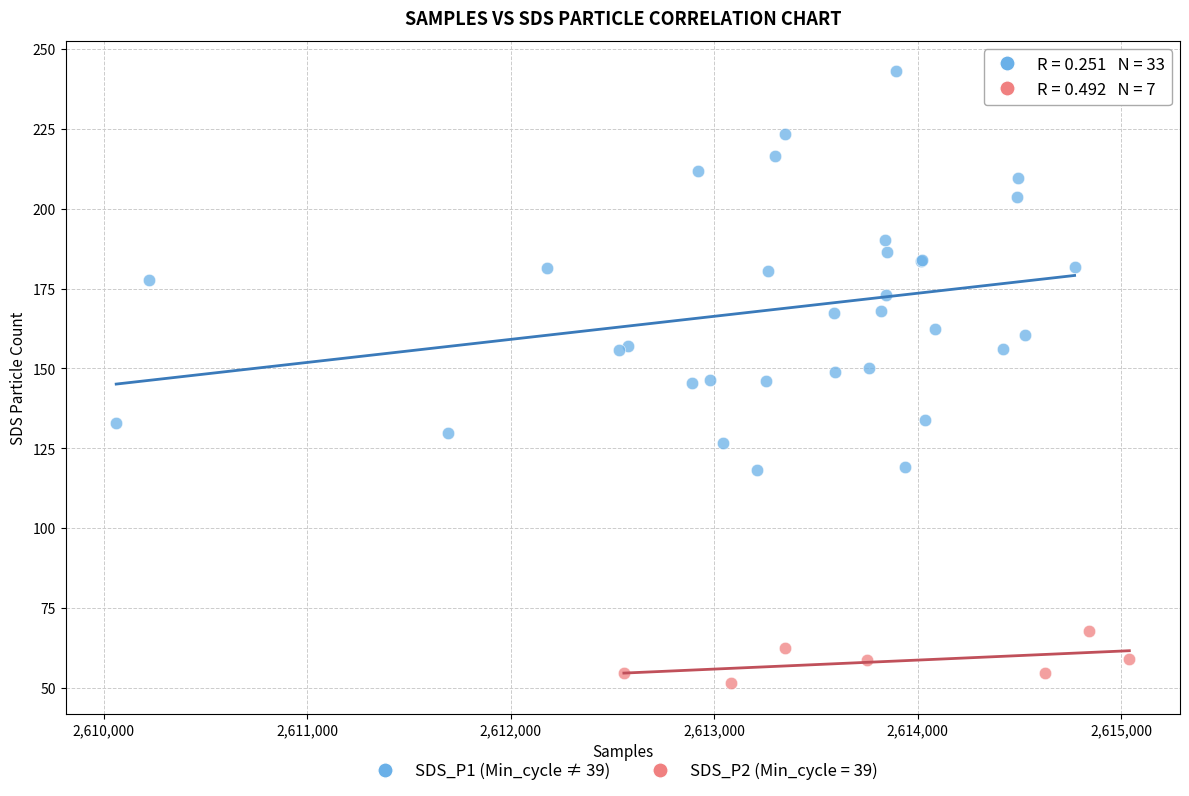

Which series reaches the minimum Y coordinate?

SDS_P2 (Min_cycle = 39)